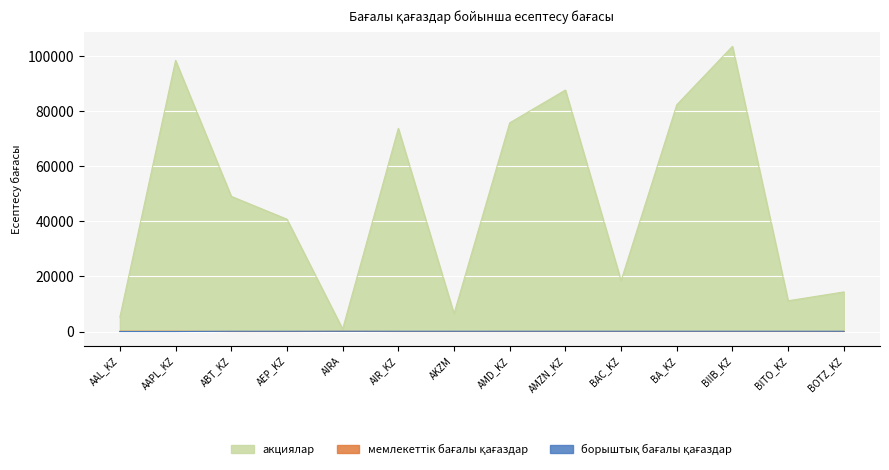

What is the highest value of the мемлекеттік бағалы қағаздар series?

91.6